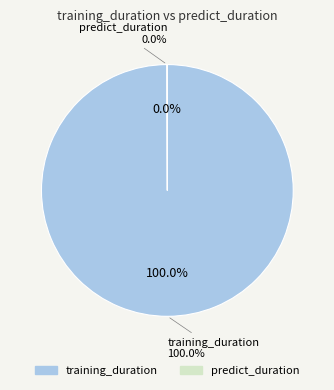

Rank the categories by value from highest to lowest.

training_duration, predict_duration